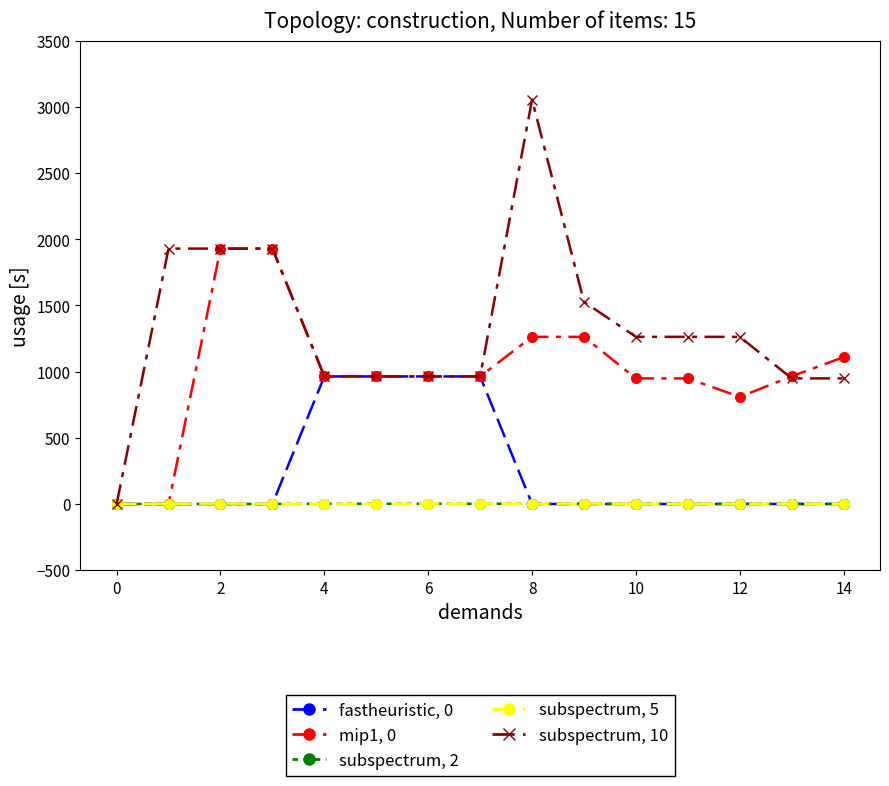

Which series has the widest spread of values?

subspectrum, 10